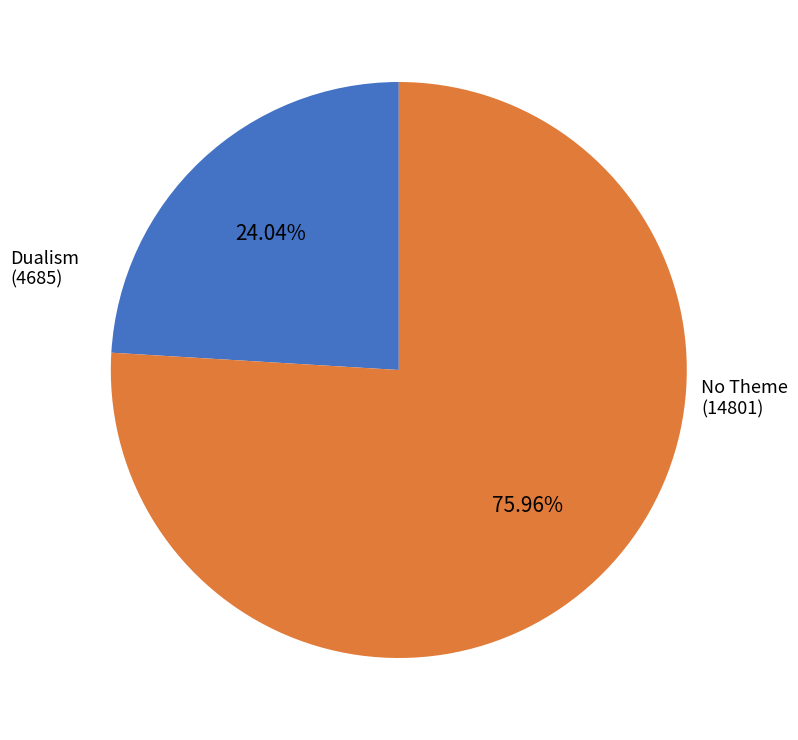

Is there a majority slice in this chart?

Yes